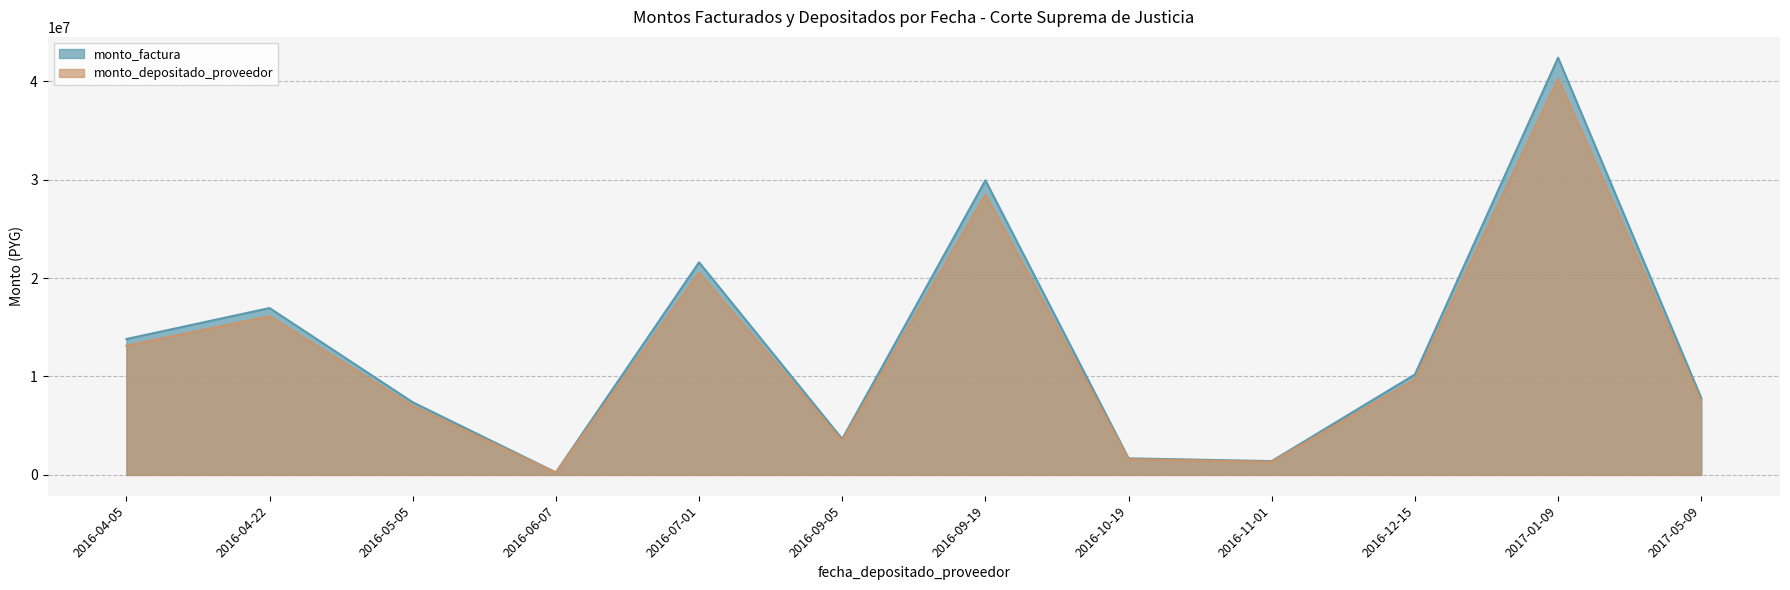

What are all the series names shown in the legend?

monto_factura, monto_depositado_proveedor